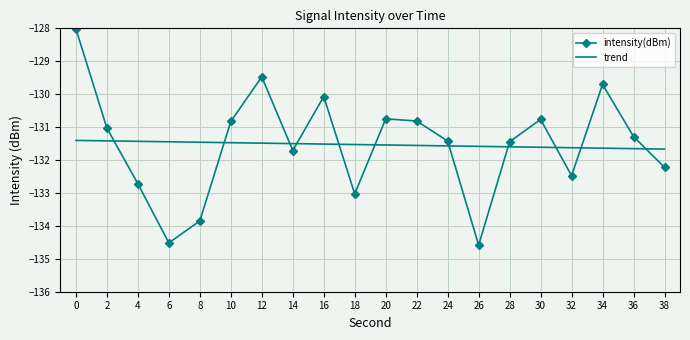

Between 10 and 12, which series saw the biggest shift?

intensity(dBm)